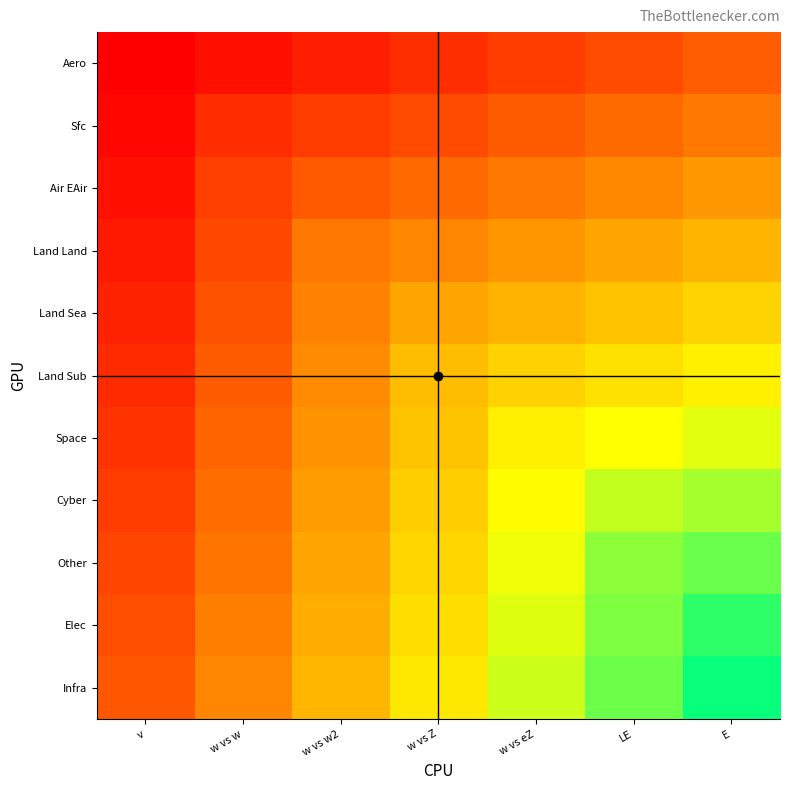

What is the spread (max minus min) of values at w vs eZ?

0.6